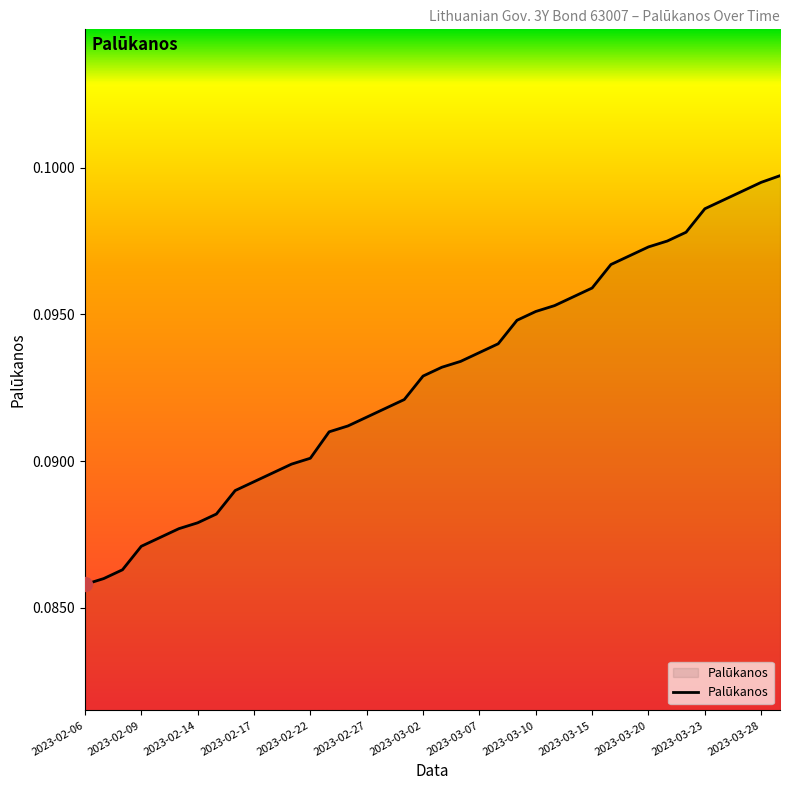

Reading right to left, list all the values displayed in this chart.

0.1	0.1	0.1	0.1	0.1	0.1	0.1	0.1	0.1	0.1	0.1	0.1	0.1	0.1	0.1	0.1	0.1	0.1	0.1	0.1	0.1	0.1	0.1	0.1	0.1	0.1	0.1	0.1	0.1	0.1	0.1	0.1	0.1	0.1	0.1	0.1	0.1	0.1